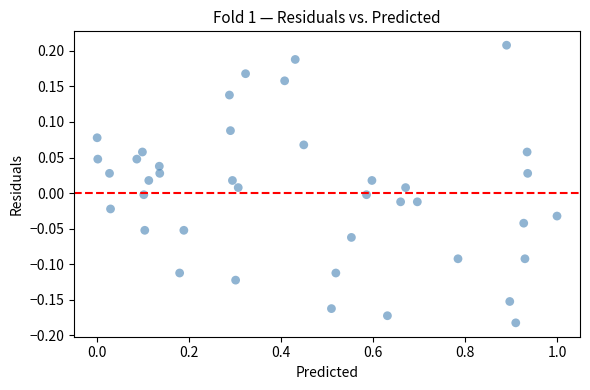

What is the range of Y values (max minus min)?

0.4